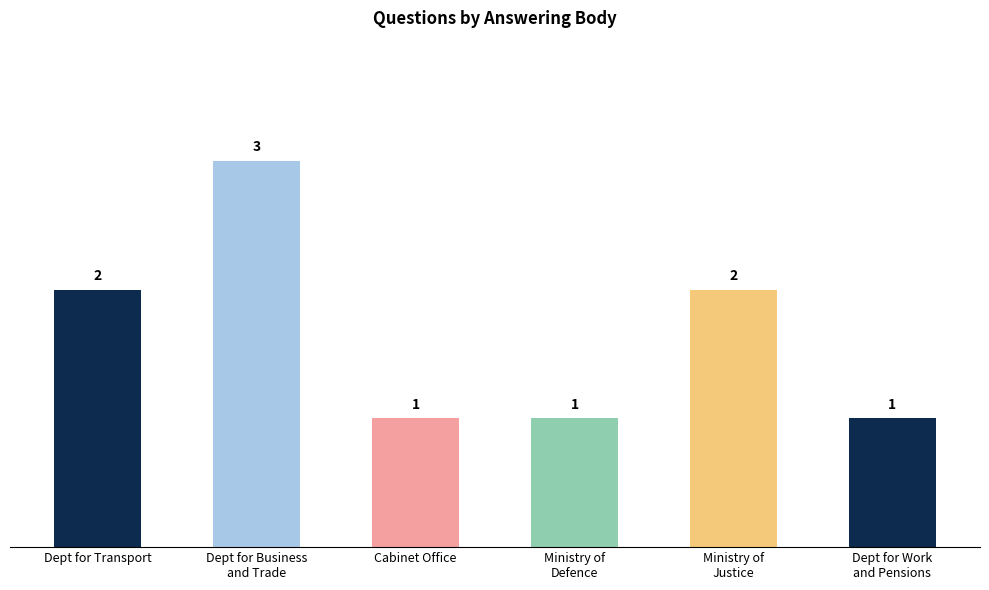

List the labels in order of value, largest first.

Department for Business and Trade, Department for Transport, Ministry of Justice, Cabinet Office, Ministry of Defence, Department for Work and Pensions